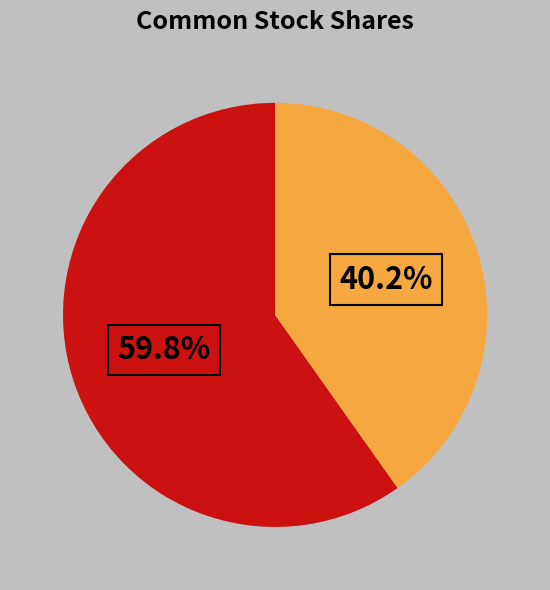

Is there a majority slice in this chart?

Yes